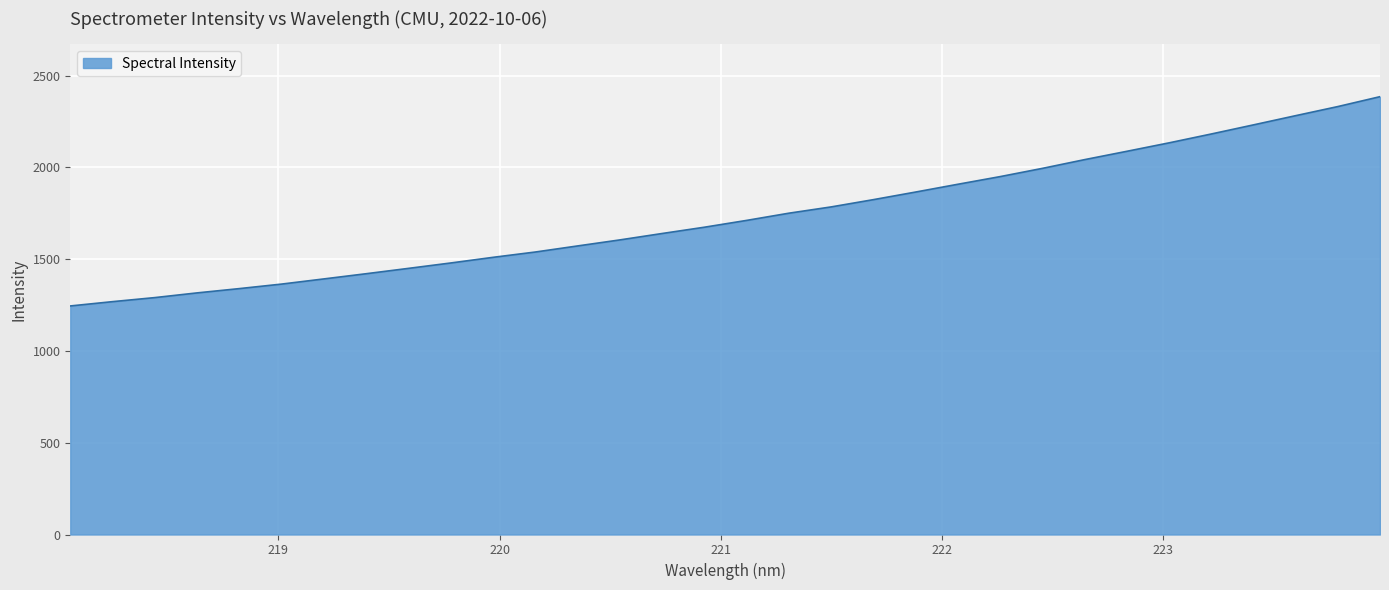

What is the difference between the maximum and minimum values?

1140.4